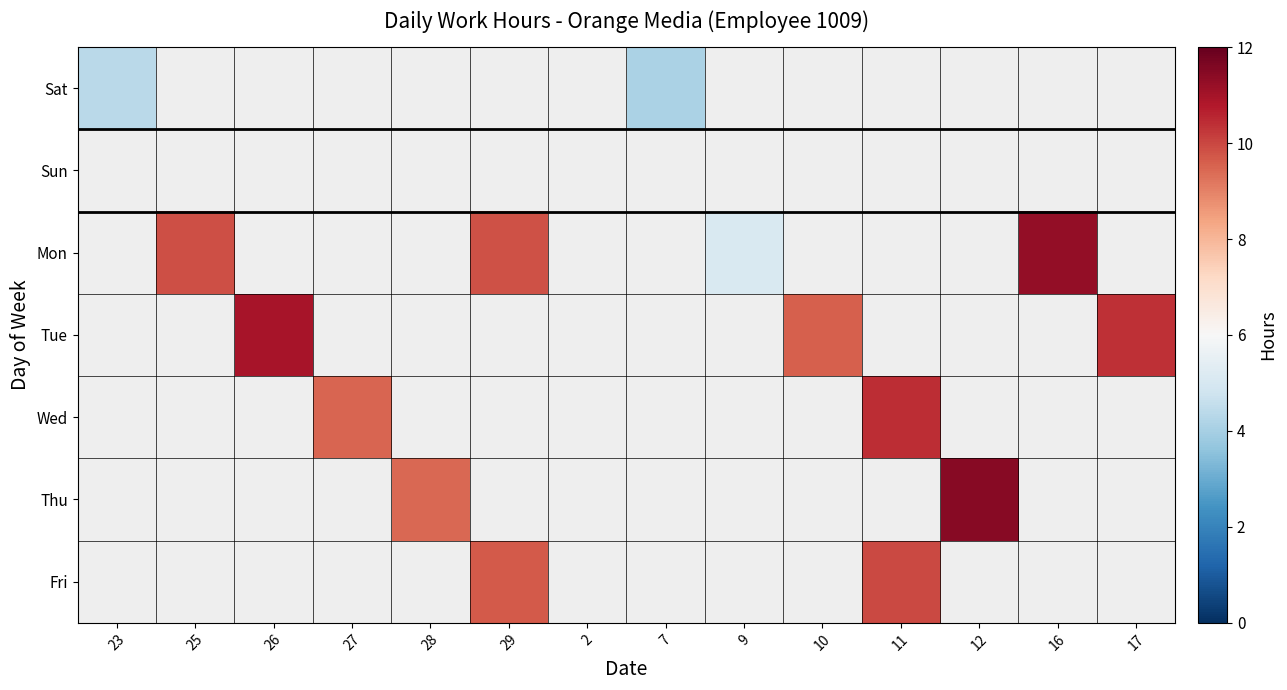

At 10, list the series in order from largest to smallest.

Sat, Sun, Mon, Tue, Wed, Thu, Fri